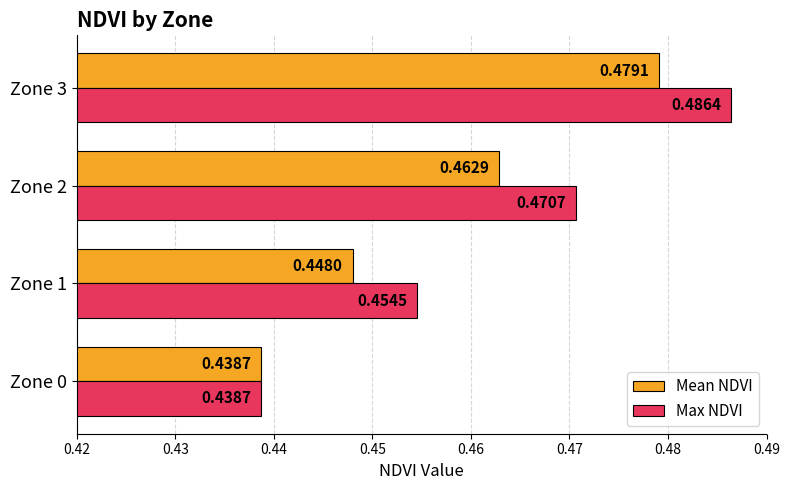

Between Zone 0 and Zone 2, which series saw the biggest shift?

Max NDVI